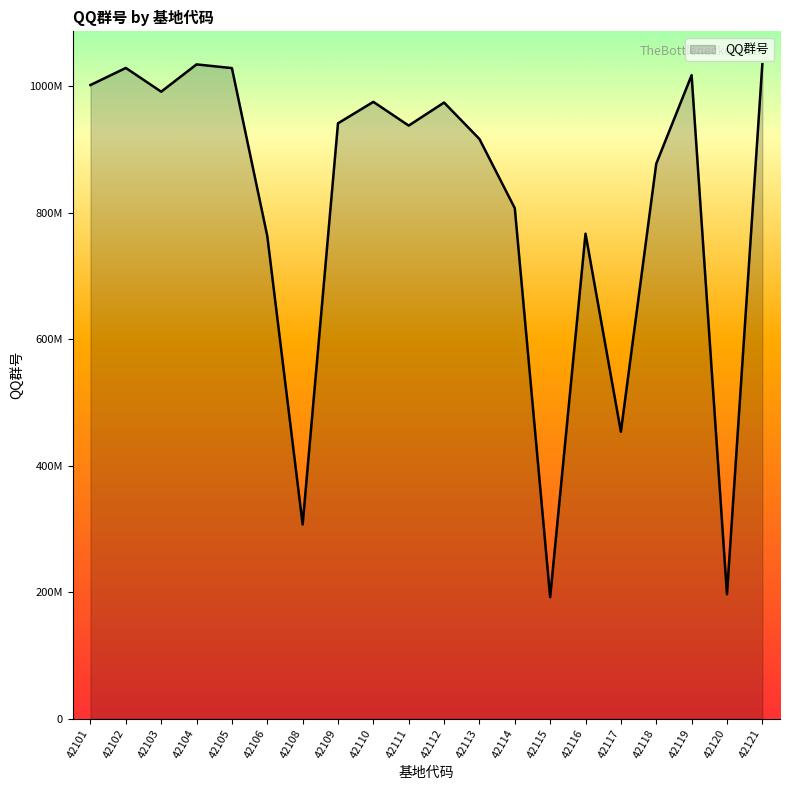

What is the difference between the values at 42110 and 42118?

97790160